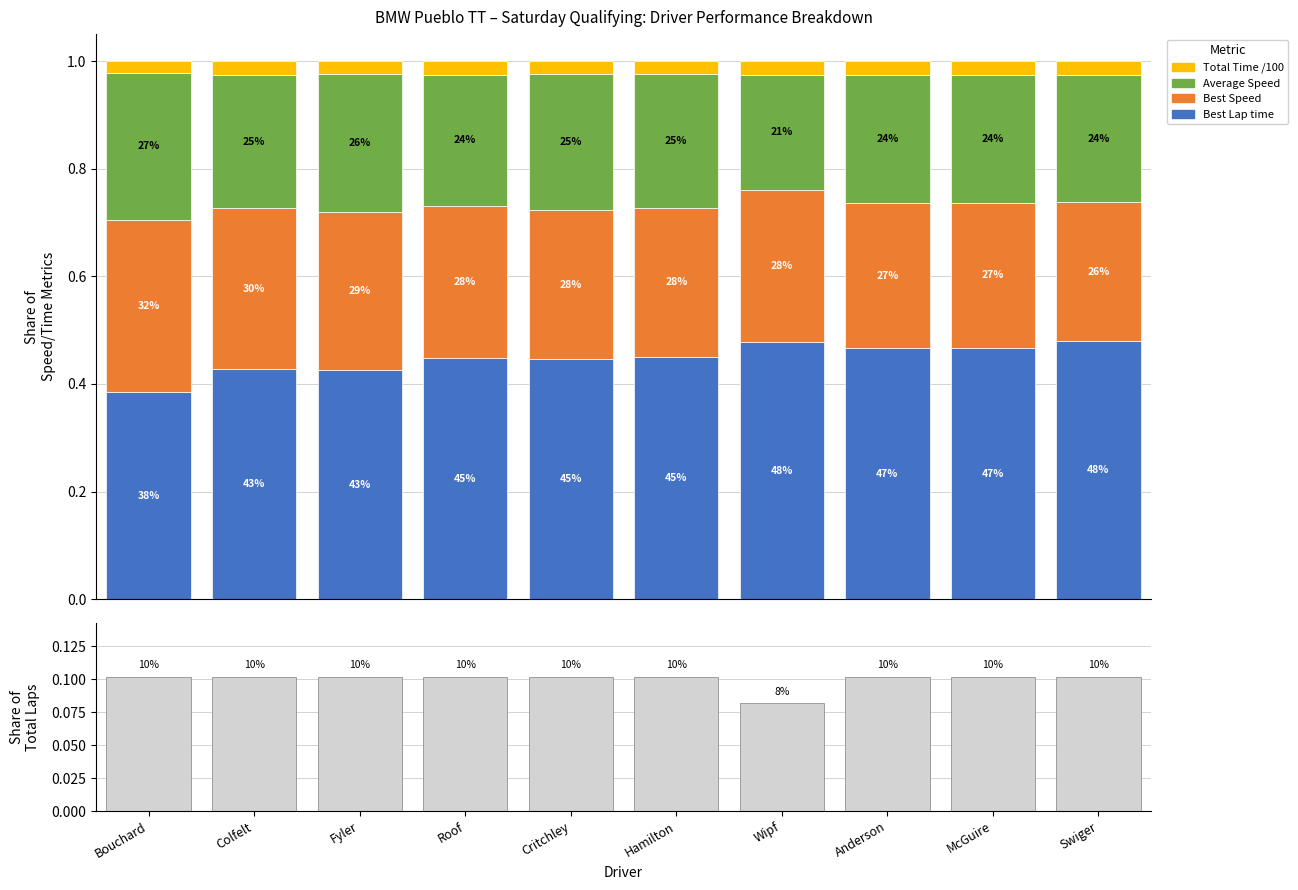

List the labels in order of Total Time /100 value, largest first.

McGuire, Anderson, Roof, Swiger, Colfelt, Wipf, Hamilton, Critchley, Fyler, Bouchard